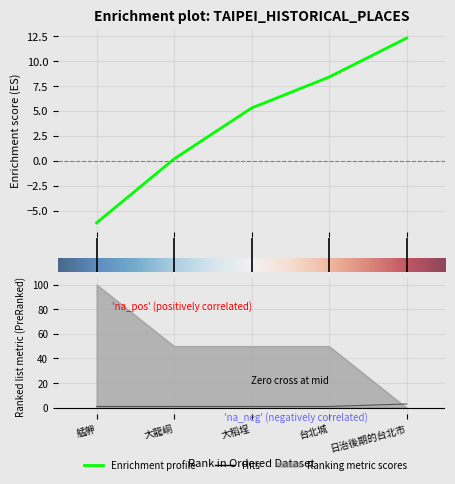

Reading right to left, list all the values displayed in this chart.

btime: 12.3	8.4	5.3	0.2	-6.2
linewide: 3.0	1.0	1.0	1.0	1.0